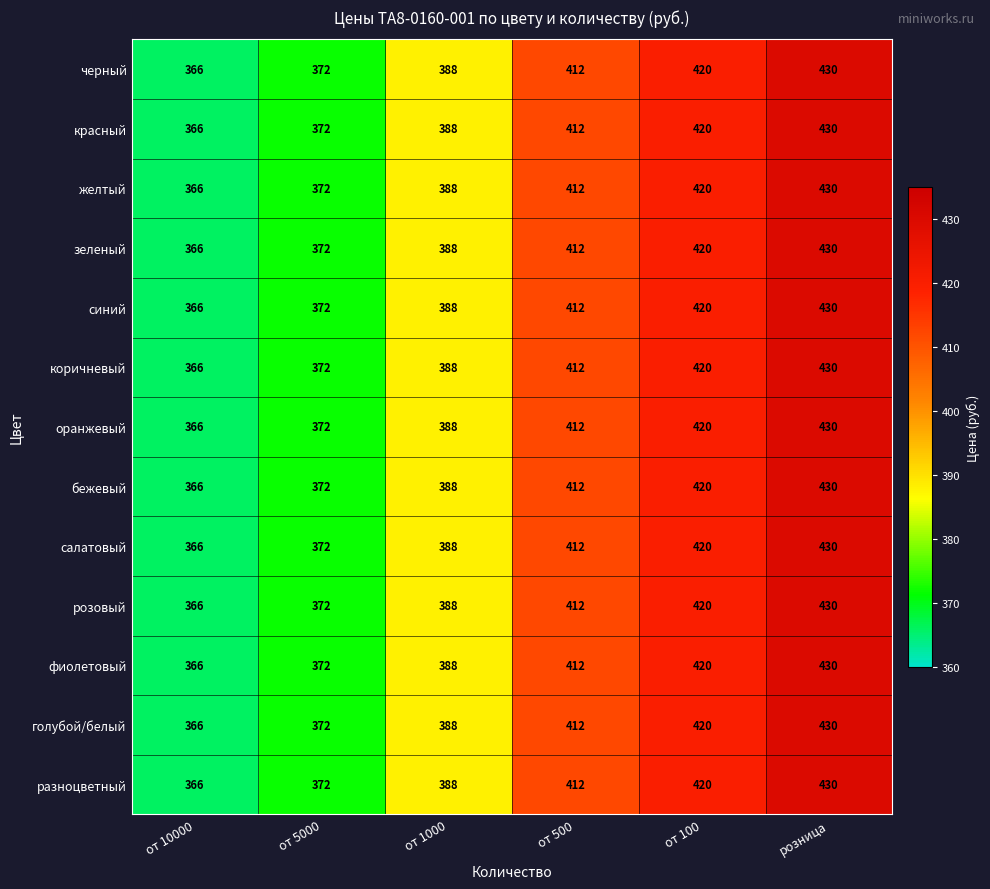

What is the smallest value displayed?

366